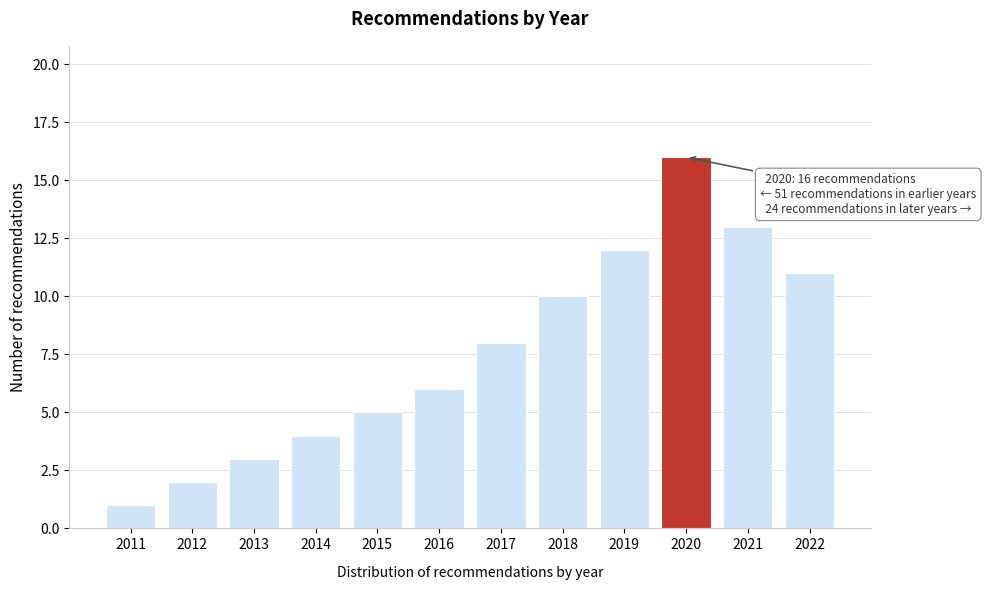

Reading left to right, what are all the values shown in this chart?

1	2	3	4	5	6	8	10	12	16	13	11